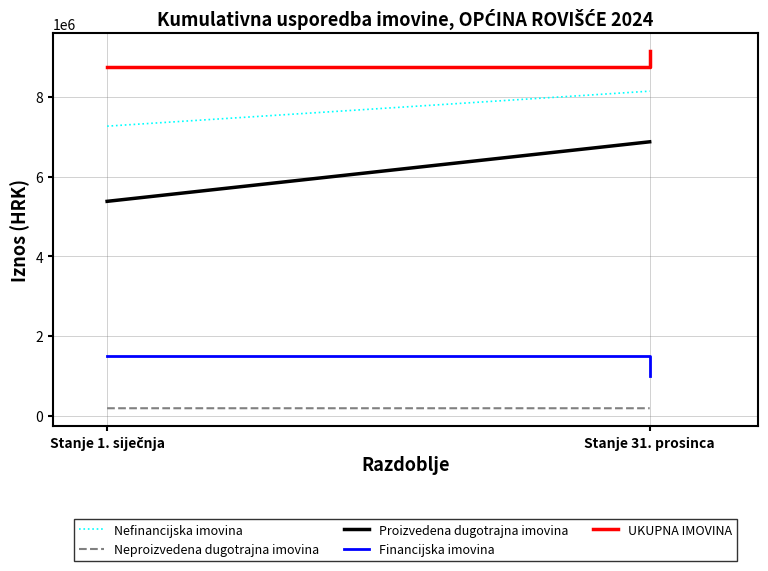

What is the label of the 1st point from the right?

Stanje 31. prosinca